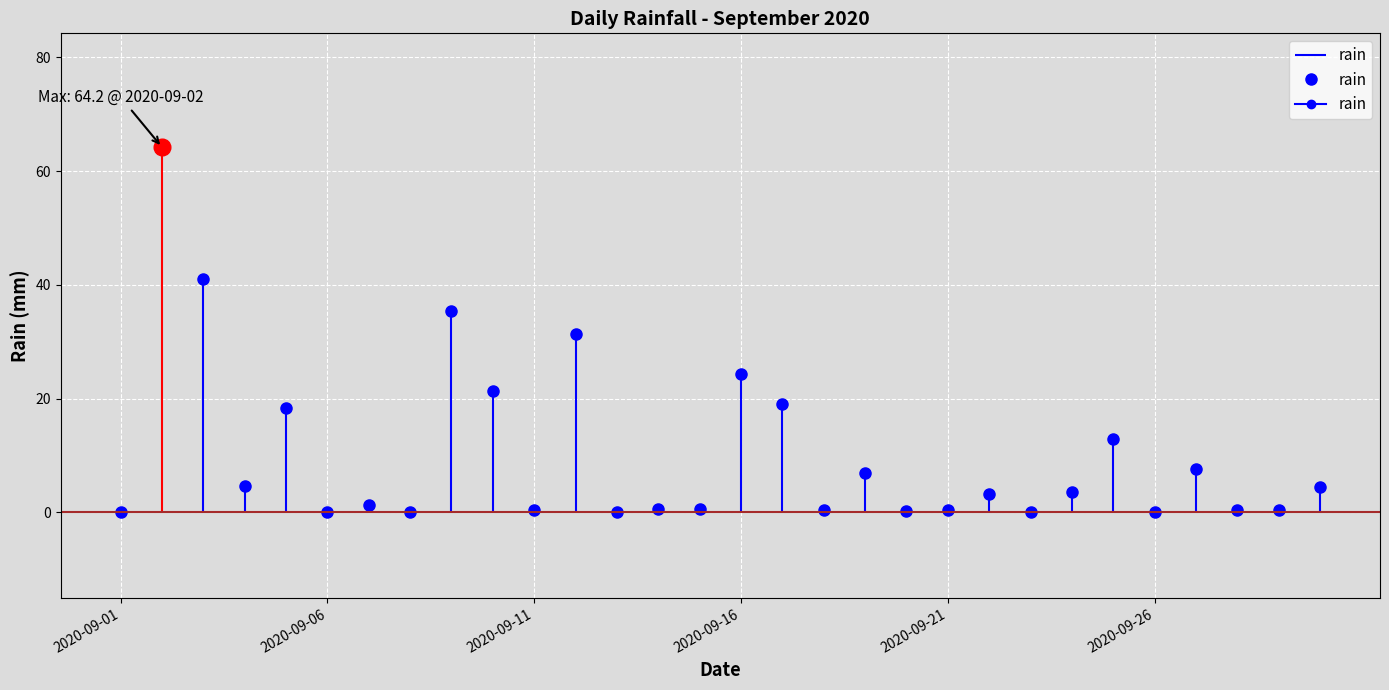

What is the maximum value shown in the chart?

64.2